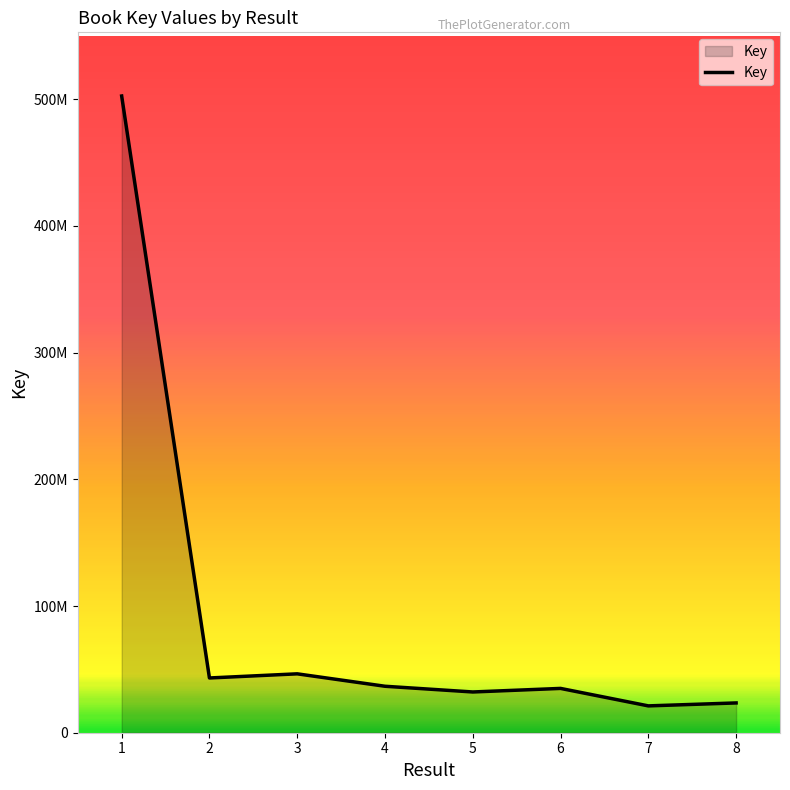

Rank the categories by value from highest to lowest.

1, 3, 2, 4, 6, 5, 8, 7